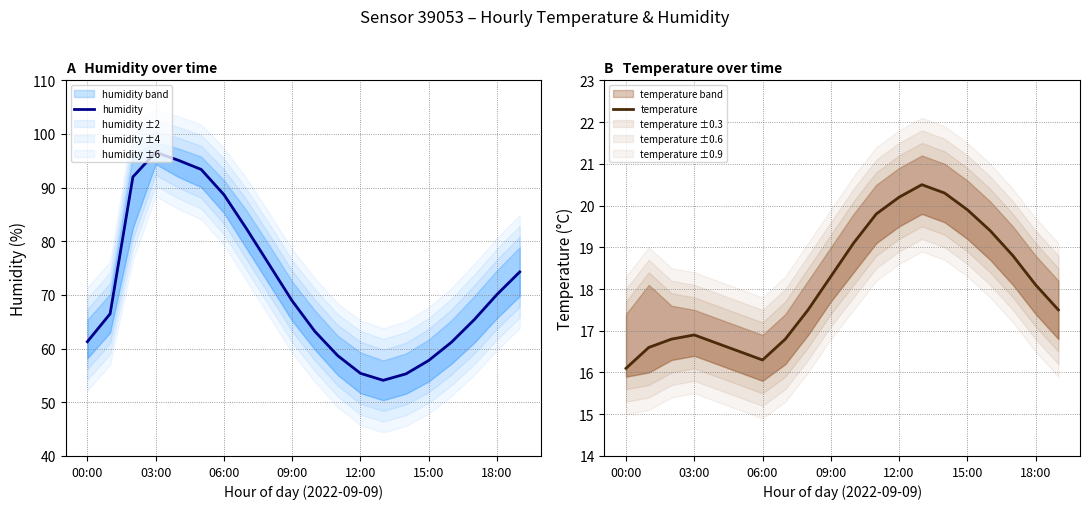

How many data points in humidity are less than 68?

10